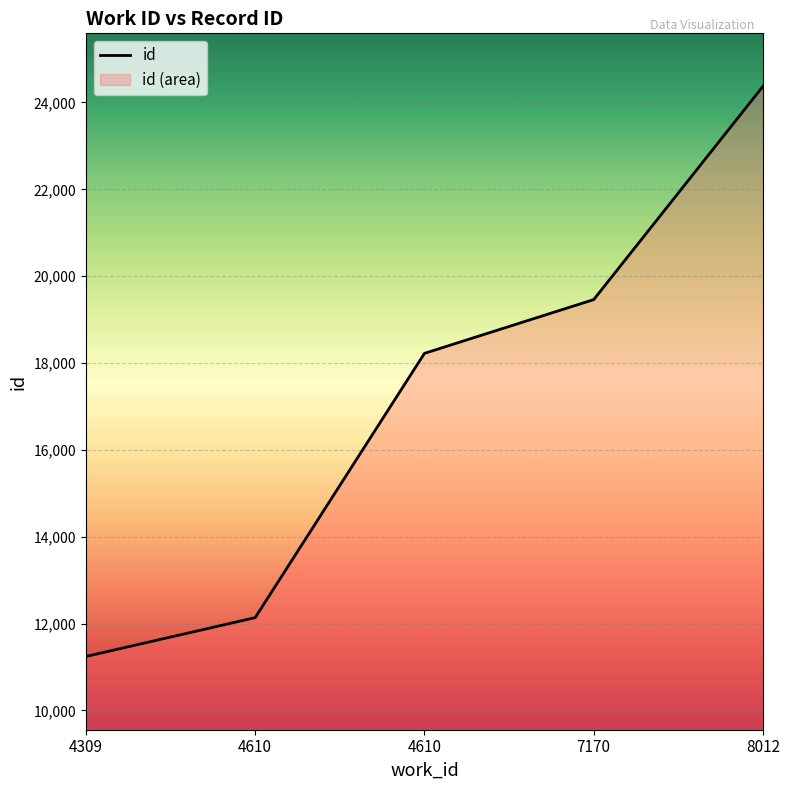

True or false: there are more than 1 points higher than both neighbors.

False